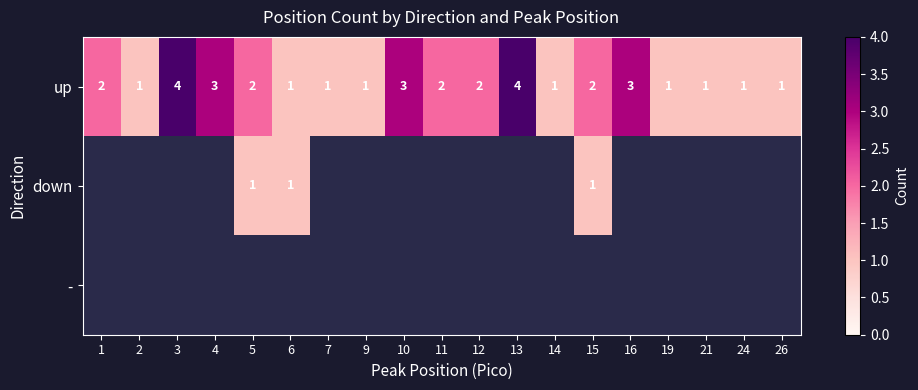

How many categories are shown in the chart?

19